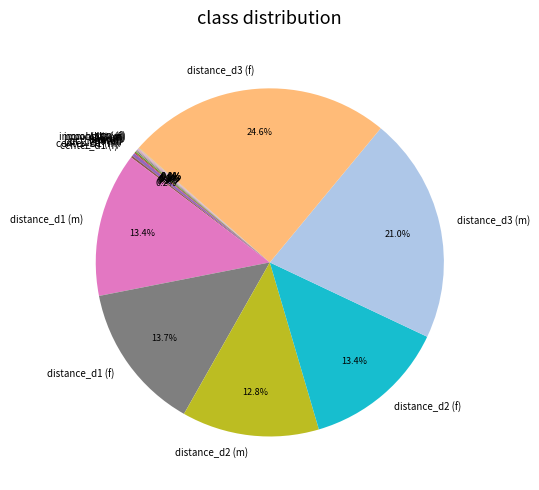

What is the largest slice in the pie chart?

distance_d3 (f)